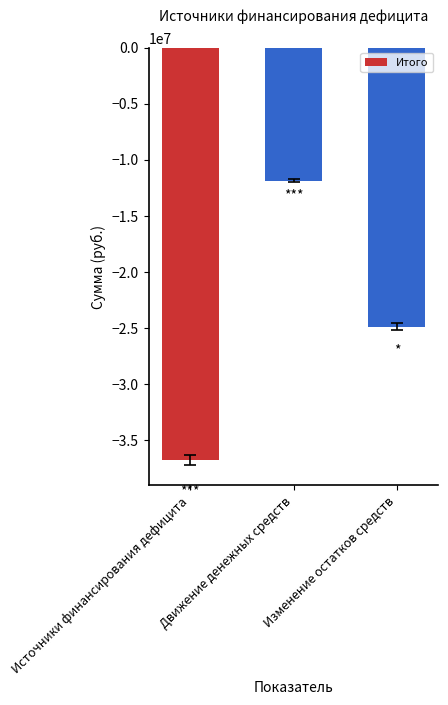

How many data points does each series have?

3